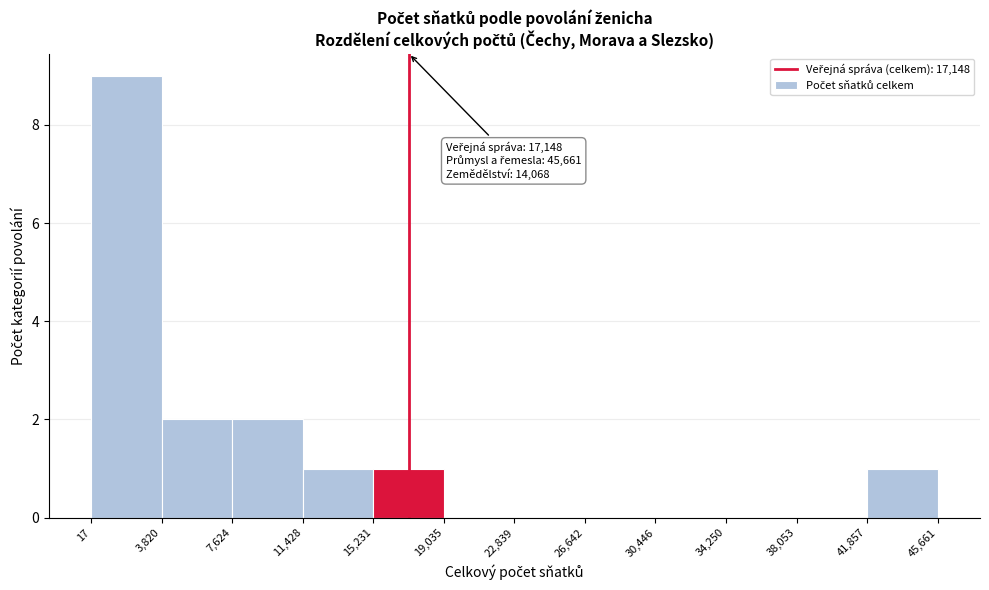

Which range on the x-axis has the tallest bar?

17 to 3,820